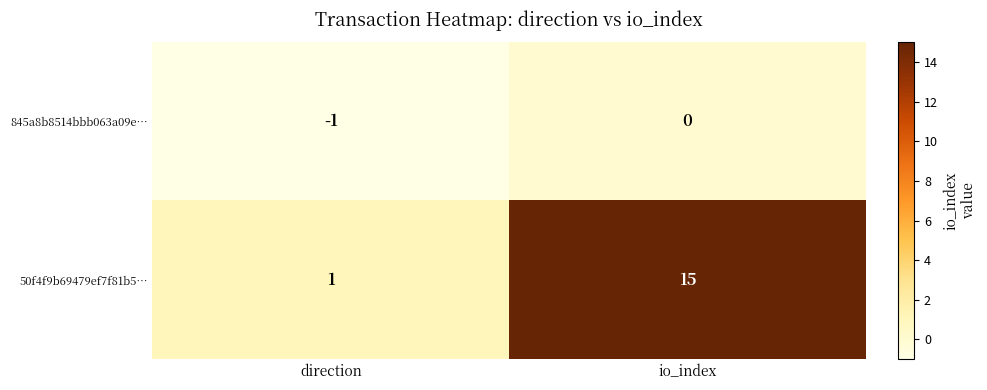

List the series in order of their overall mean, highest first.

50f4f9b69479ef7f81b5…, 845a8b8514bbb063a09e…